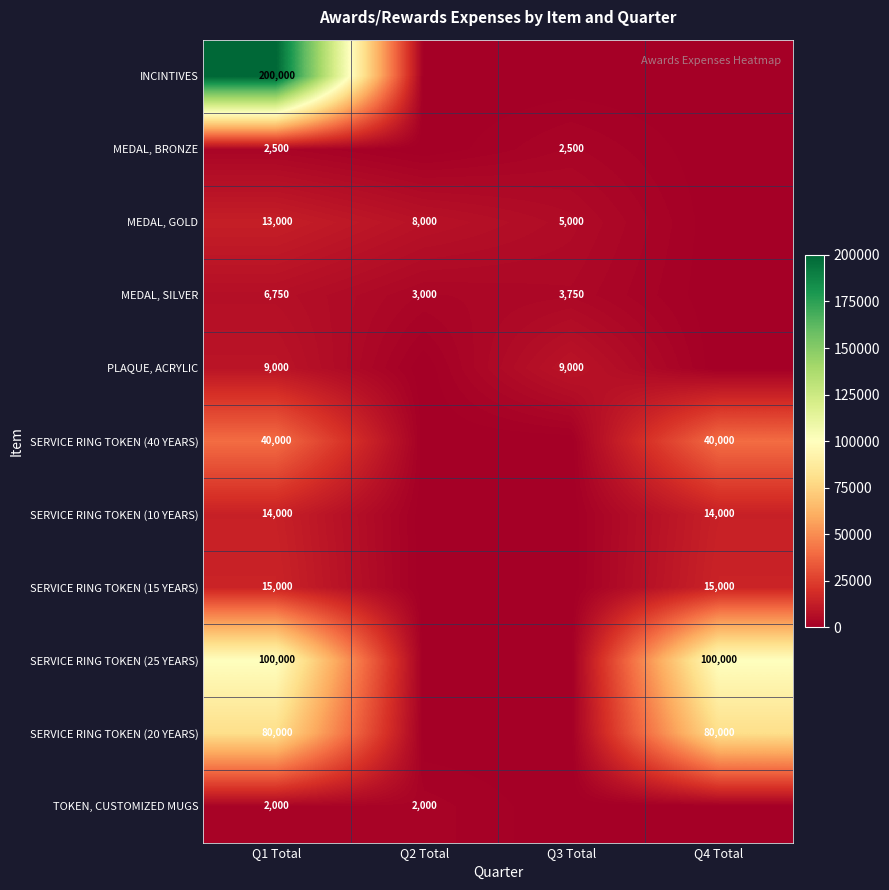

Is it true that MEDAL, SILVER equals 9011 at Q1 Total?

False